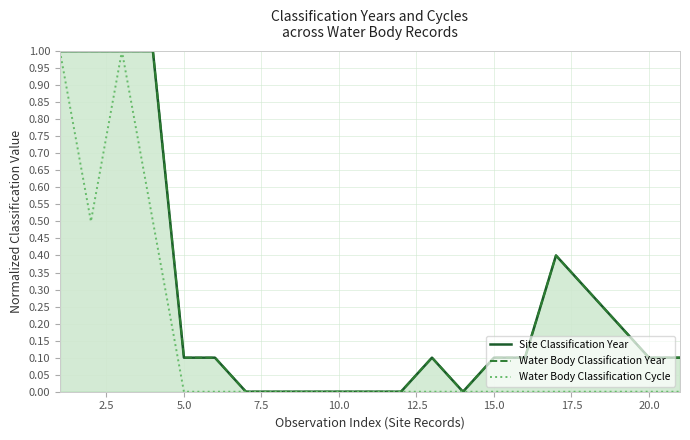

True or false: Water Body Classification Cycle and Water Body Classification Year intersect in this chart.

False